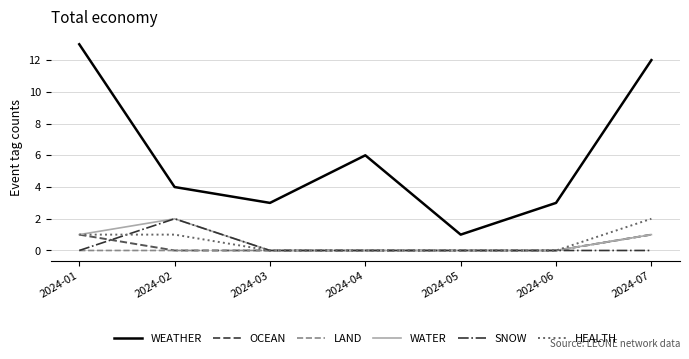

The value of WATER at 2024-03 is 0. True or false?

True